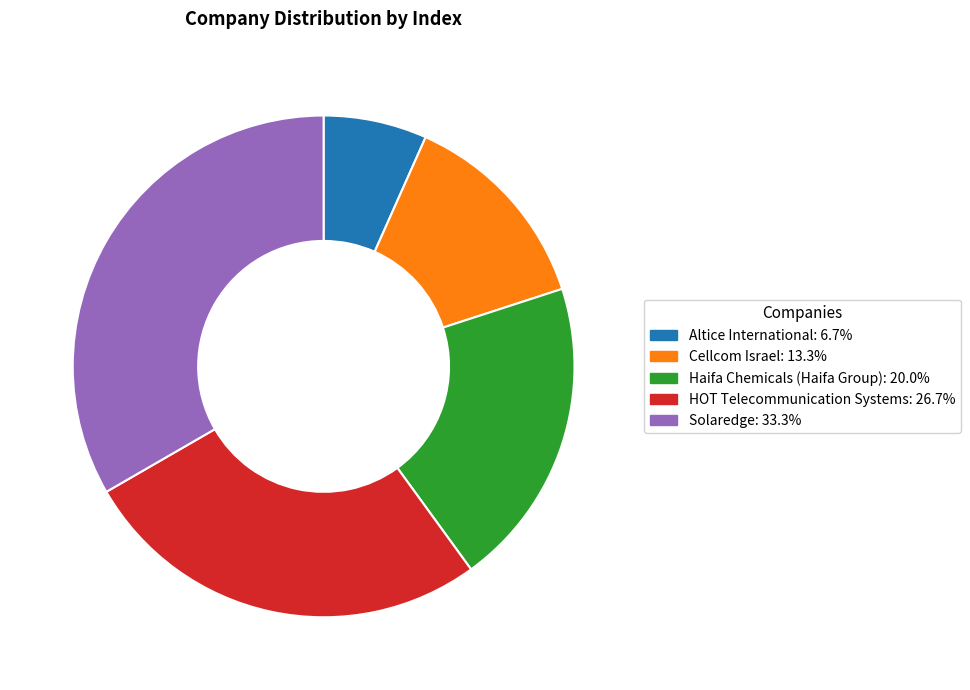

Does Solaredge: 33.3% represent more than half of the total?

No